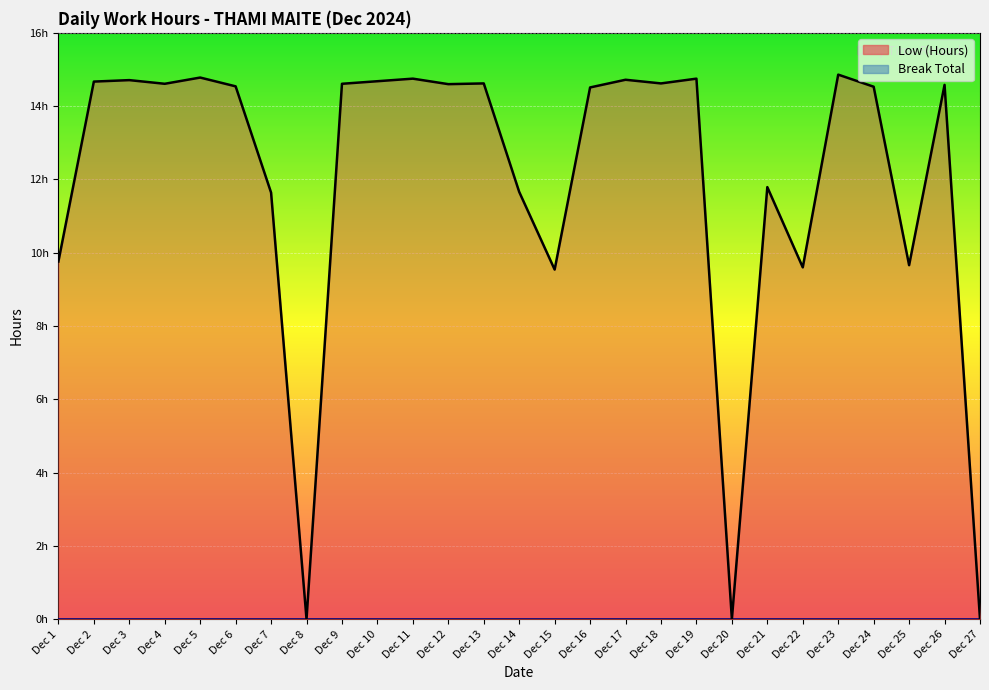

Reading left to right, list all the values displayed in this chart.

Dec 1=9.8	Dec 2=14.7	Dec 3=14.7	Dec 4=14.6	Dec 5=14.8	Dec 6=14.5	Dec 7=11.6	Dec 8=0.0	Dec 9=14.6	Dec 10=14.7	Dec 11=14.8	Dec 12=14.6	Dec 13=14.6	Dec 14=11.7	Dec 15=9.5	Dec 16=14.5	Dec 17=14.7	Dec 18=14.6	Dec 19=14.8	Dec 20=0.0	Dec 21=11.8	Dec 22=9.6	Dec 23=14.9	Dec 24=14.5	Dec 25=9.7	Dec 26=14.6	Dec 27=0.0